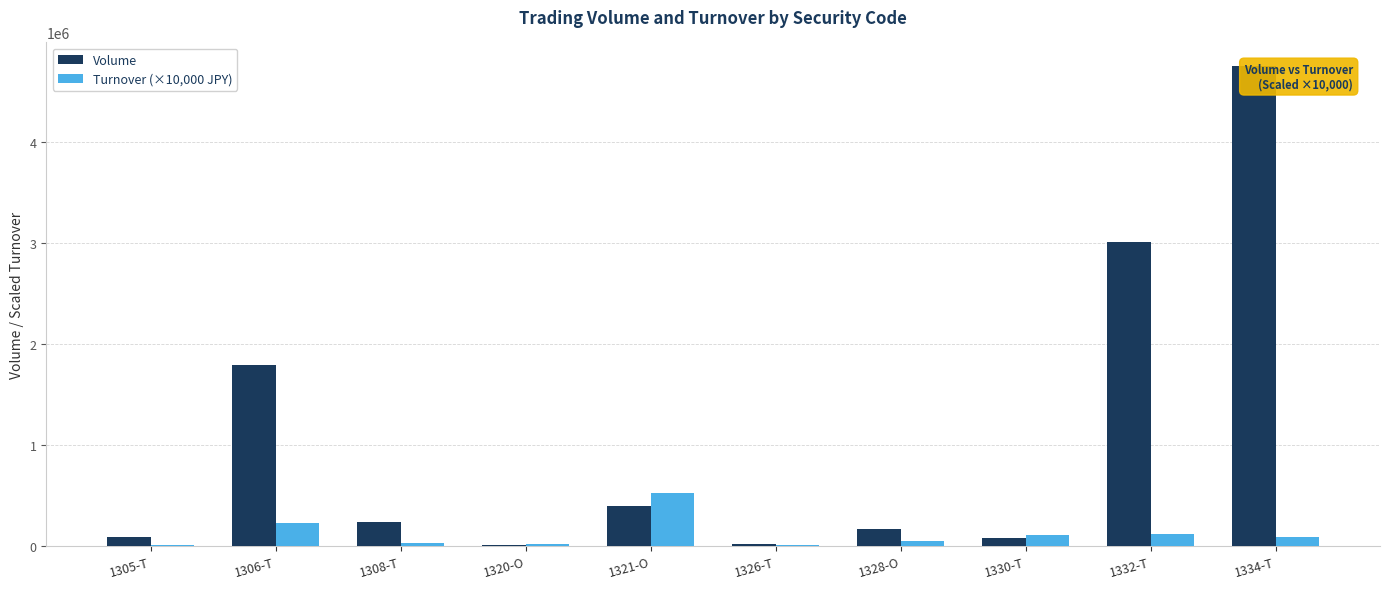

Does the chart contain stacked bars?

No